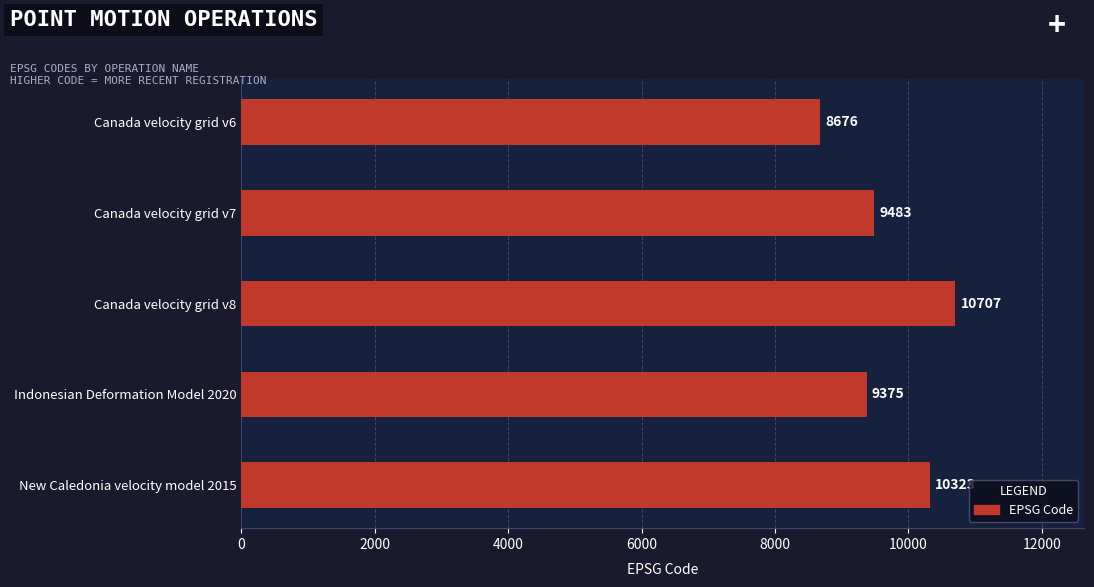

Between Canada velocity grid v8 and Canada velocity grid v7, which is larger?

Canada velocity grid v8